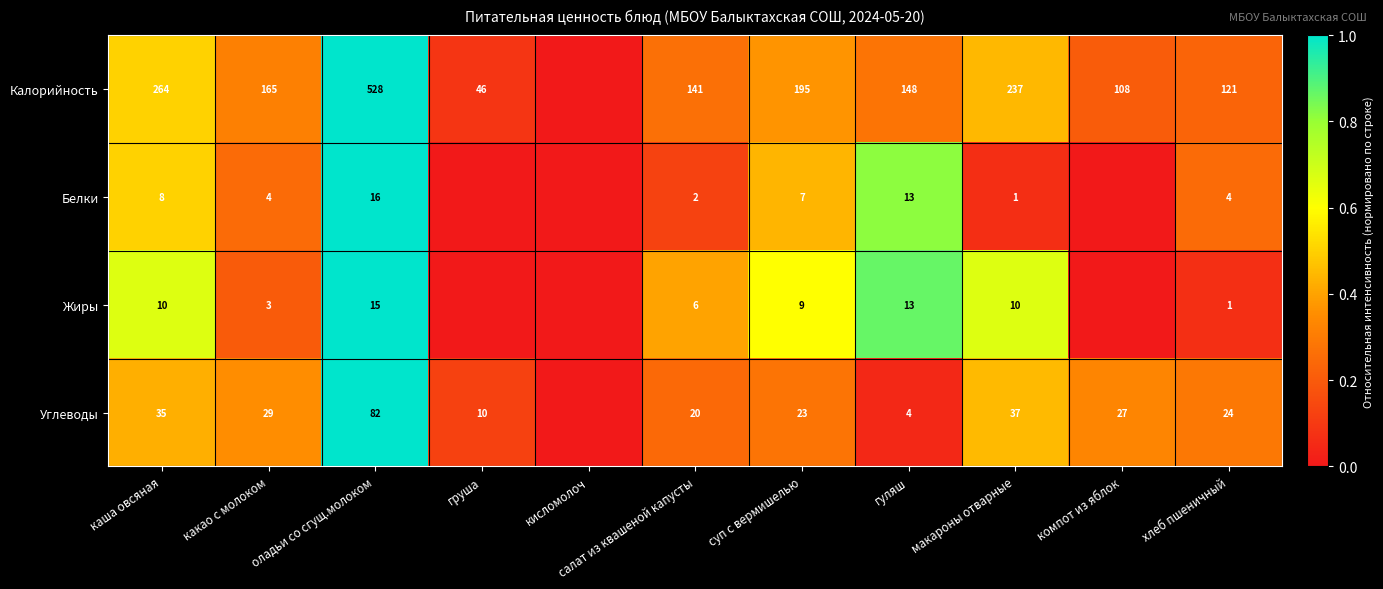

True or false: Углеводы has a value of 0.5 at компот из яблок.

False